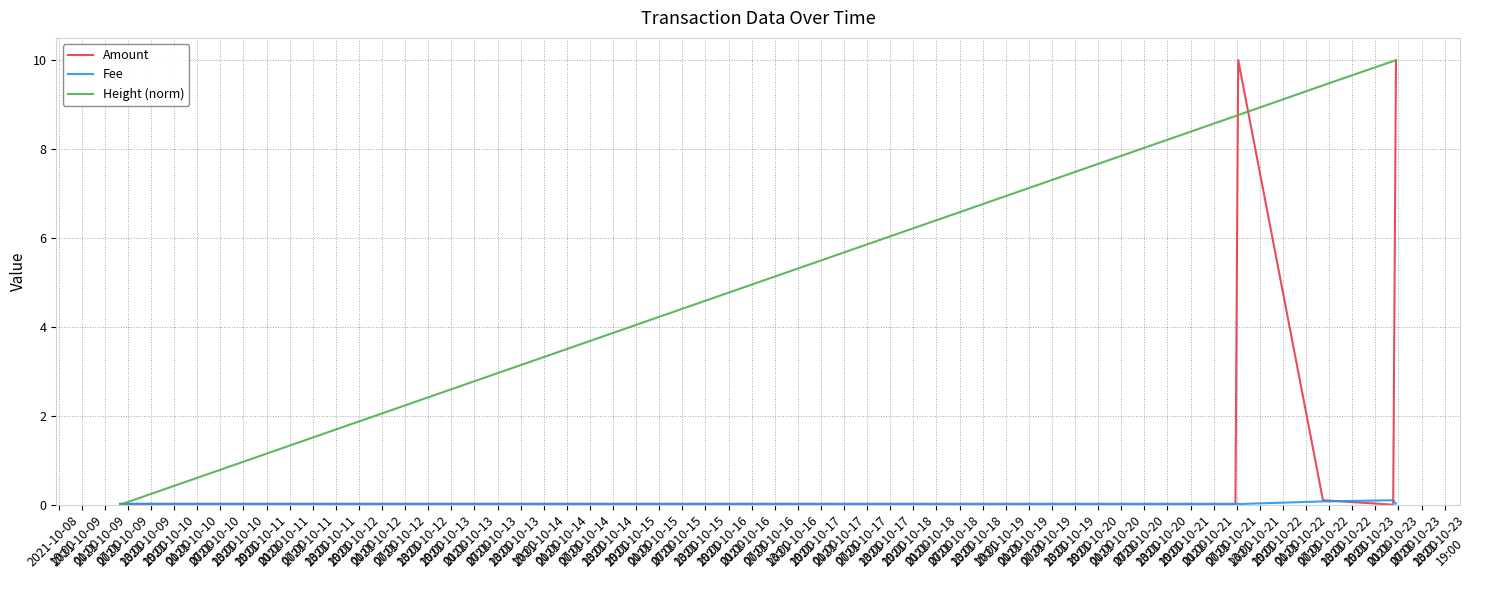

Which series has the largest total across all categories?

Height (norm)